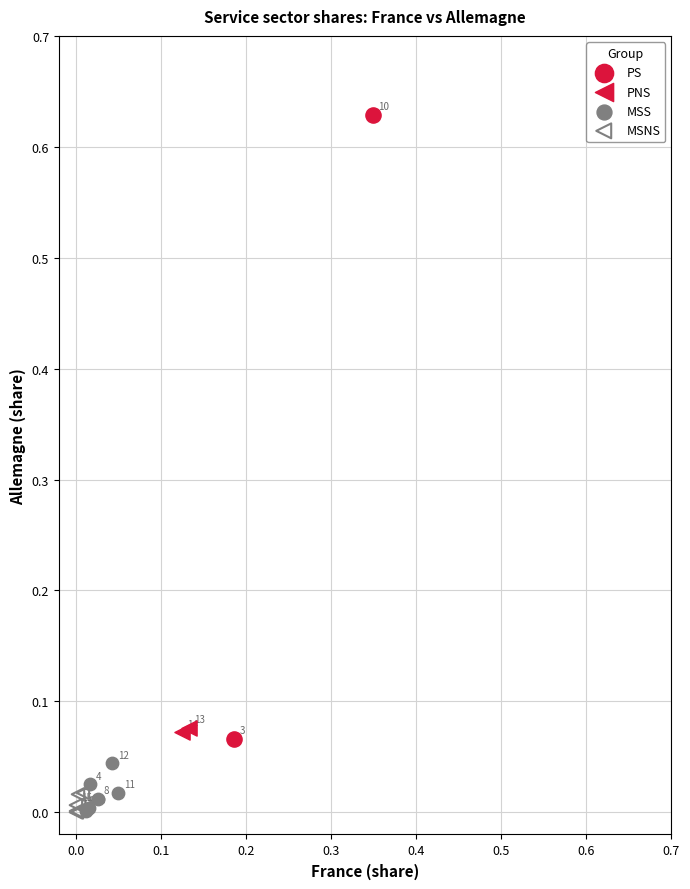

Which series reaches the minimum Y coordinate?

MSNS